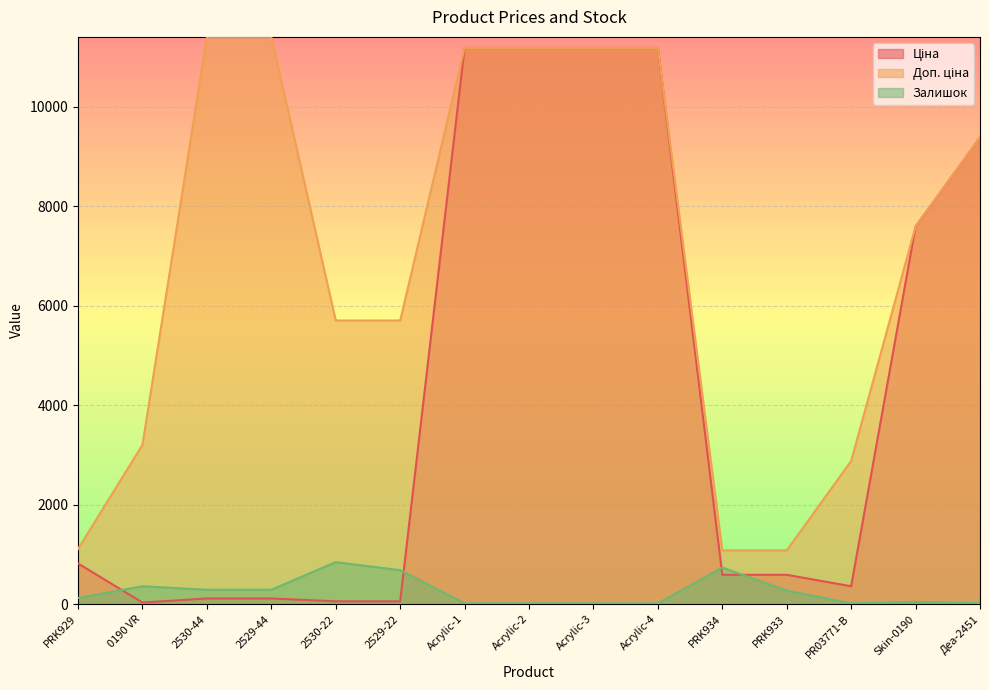

Read the Ціна value at PR03771-B.

359.9